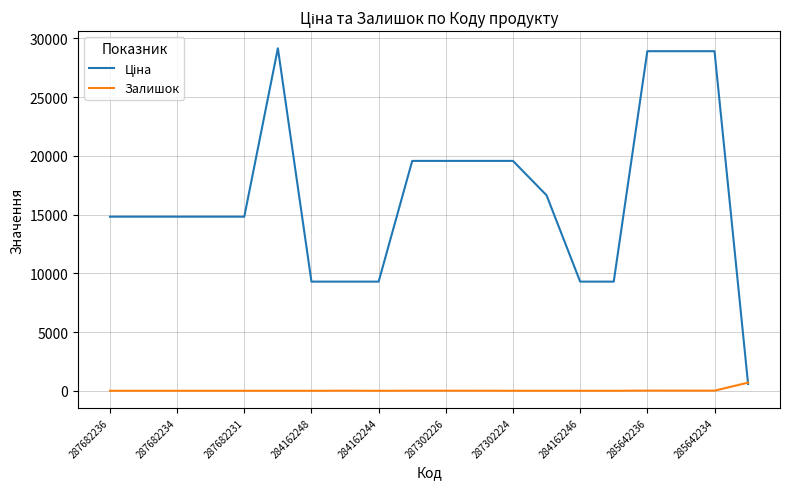

What is the greatest value displayed?

29152.3